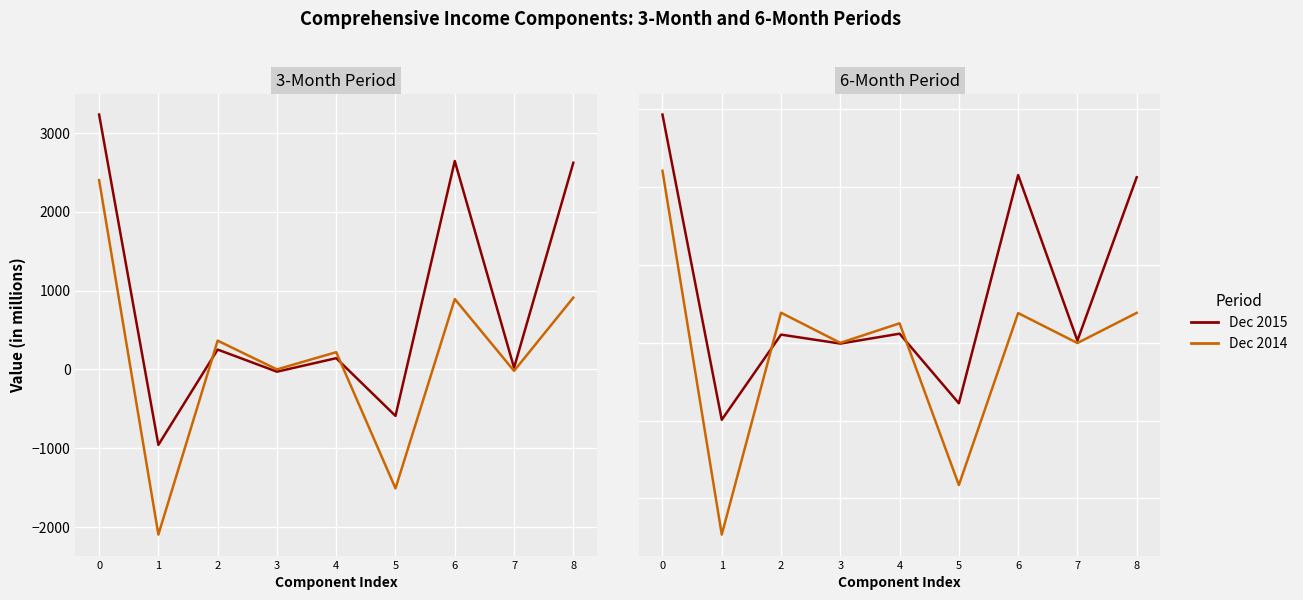

What is the total value across all series at 6?

5072